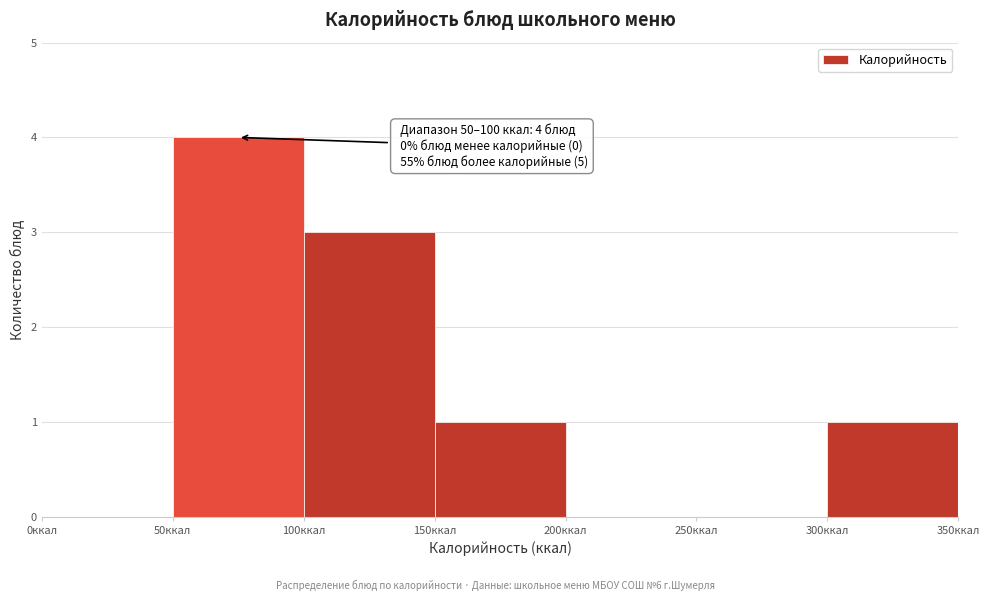

Which range on the x-axis has the tallest bar?

50 to 100